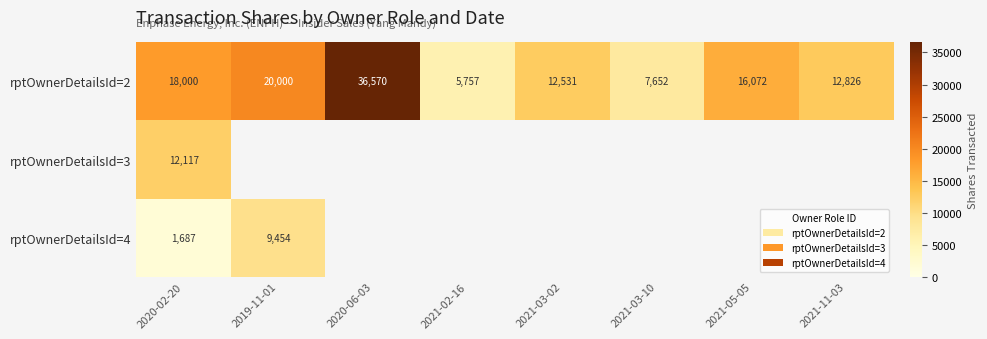

True or false: rptOwnerDetailsId=4 has a value of 2441 at 2020-02-20.

False